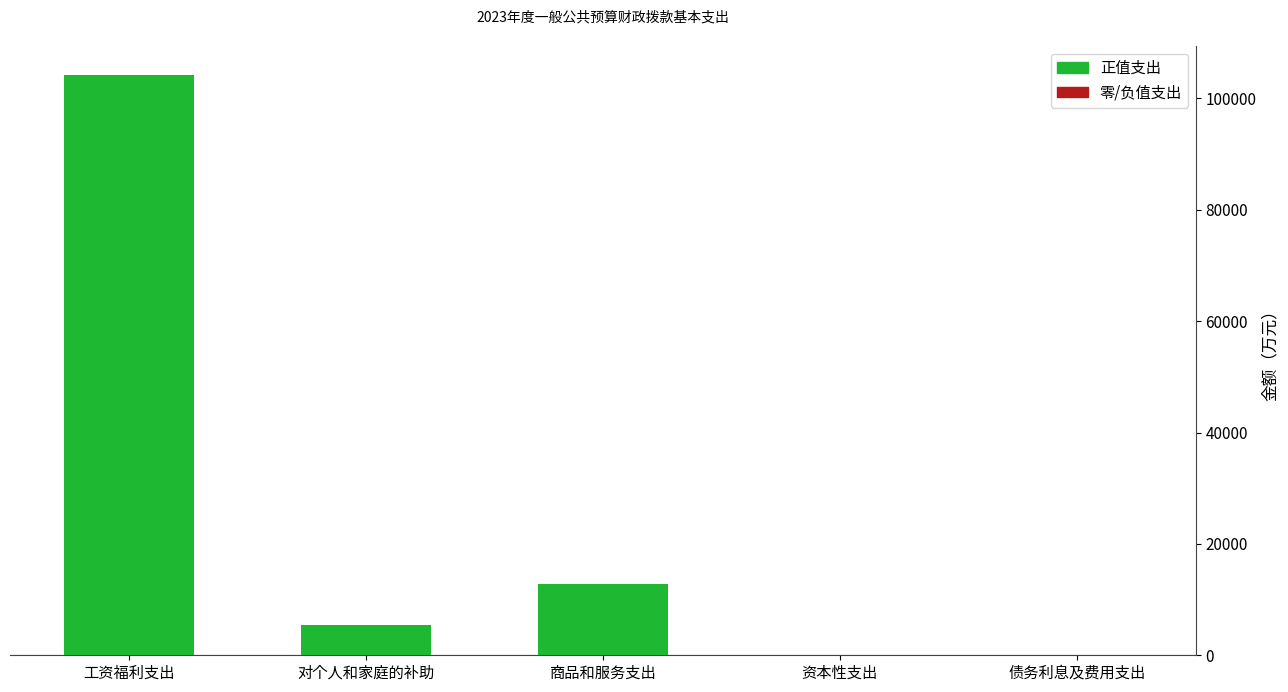

Which has a higher value, 商品和服务支出 or 工资福利支出?

工资福利支出